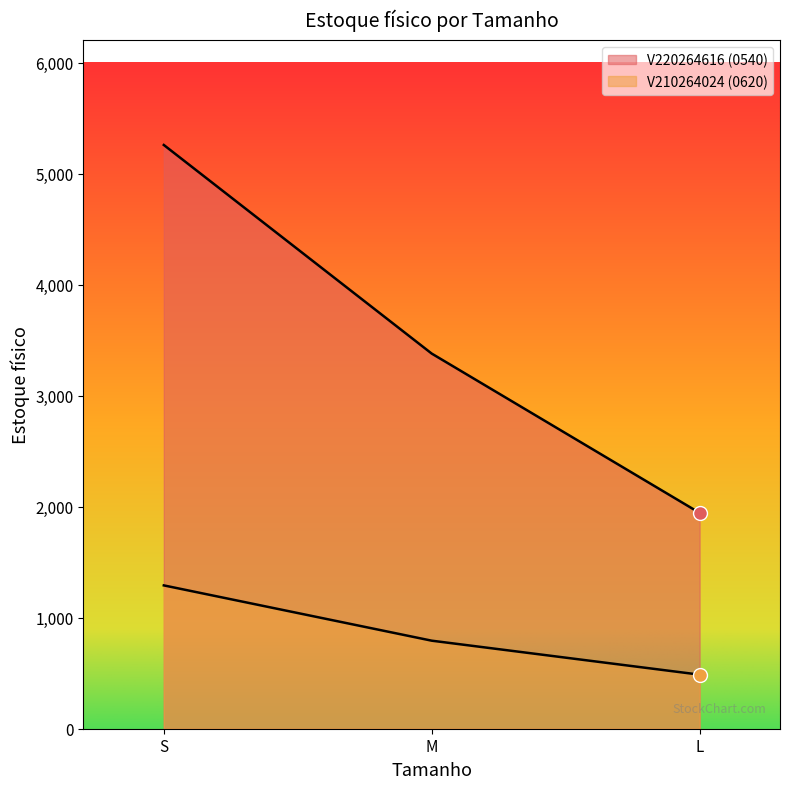

The value of V210264024 (0620) at M is 456. True or false?

False